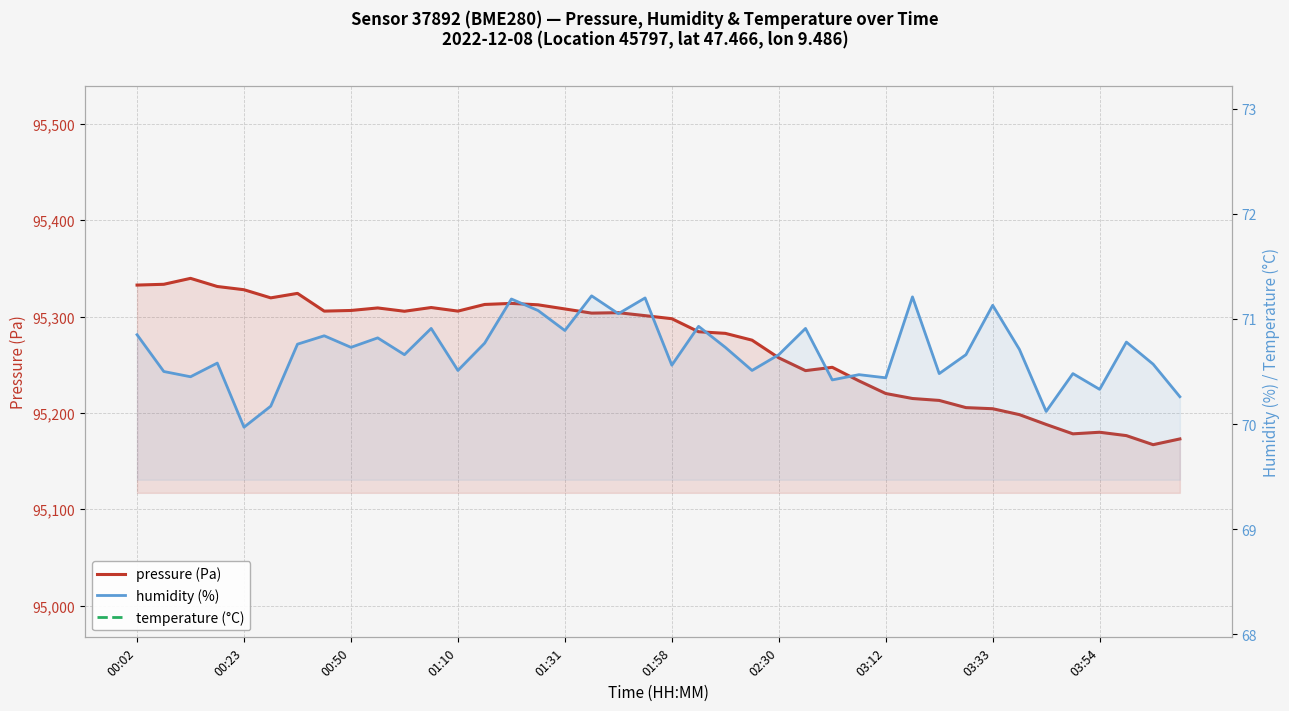

Count the number of categories in the chart.

40